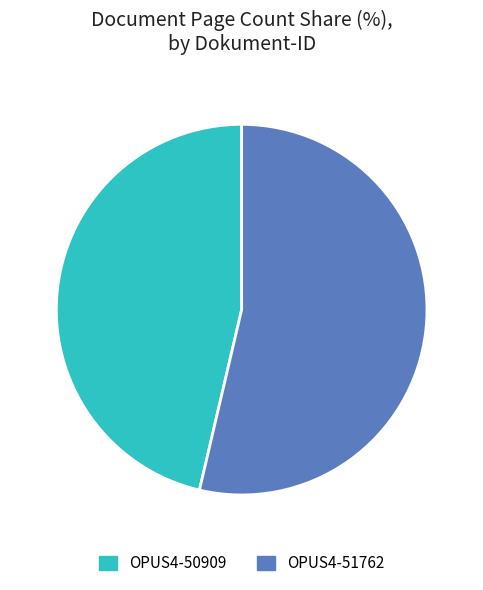

How many slices are in this pie chart?

2